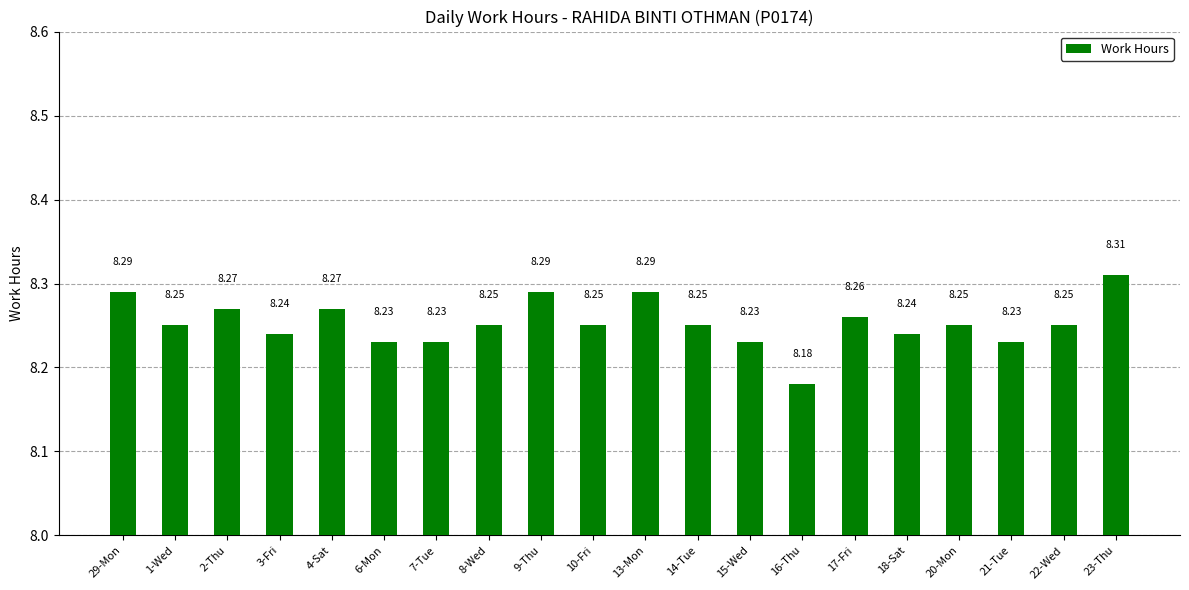

The chart shows a value of 8.2 at 21-Tue. True or false?

True